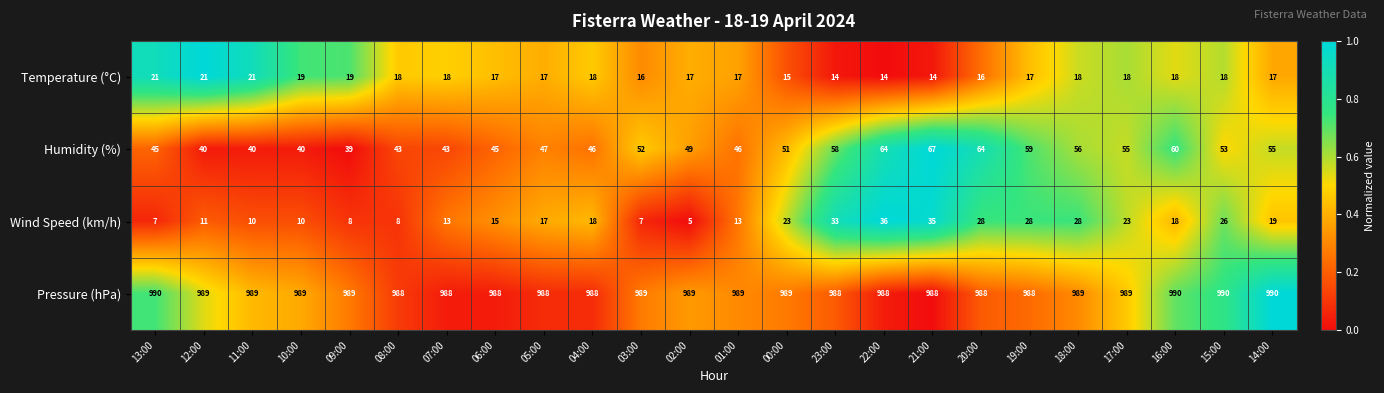

Rank the series at 00:00 from lowest to highest value.

Temperature (°C), Wind Speed (km/h), Humidity (%), Pressure (hPa)